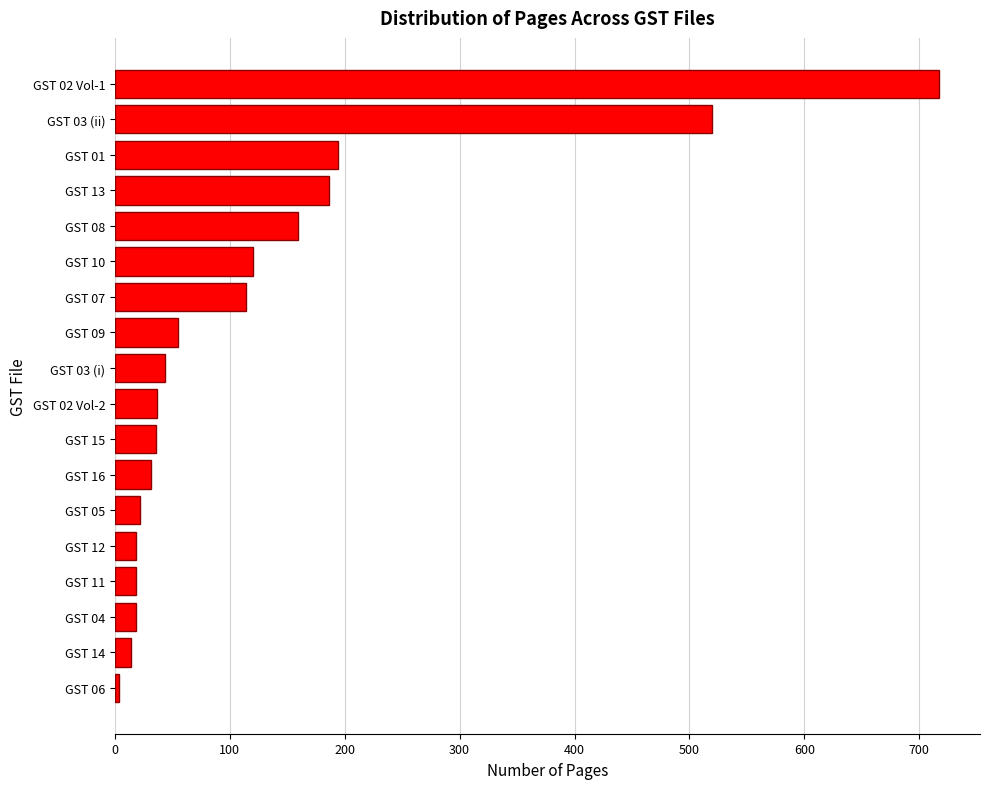

Which has a higher value, GST 02 Vol-1 or GST 07?

GST 02 Vol-1